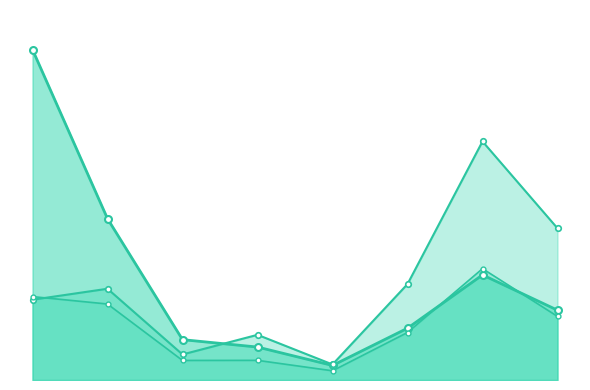

What are all the series names shown in the legend?

Sr 2nd cert, Prim. Leave certificate_line, Form 3 cert_line